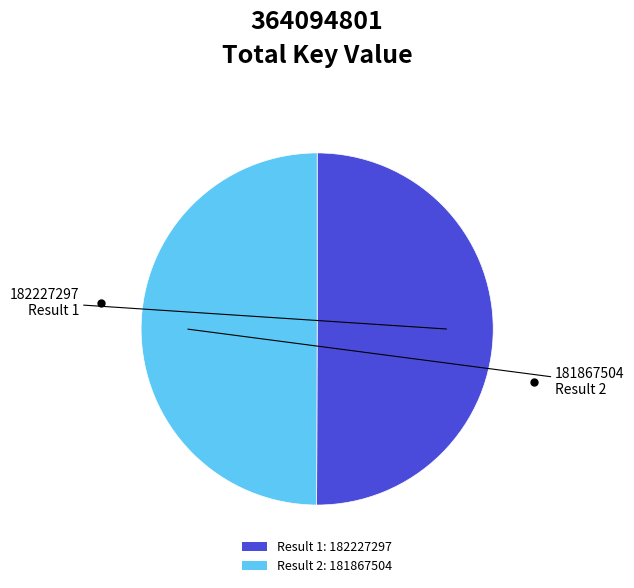

Is the sum of Result 2: 181867504 and Result 1: 182227297 greater than half?

Yes